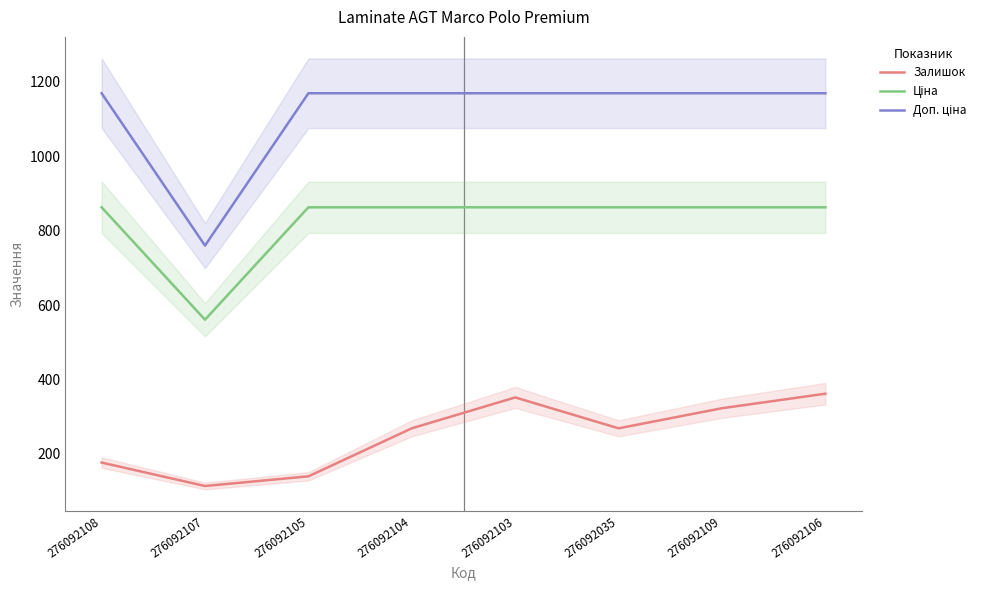

What is the smallest value displayed?

114.0